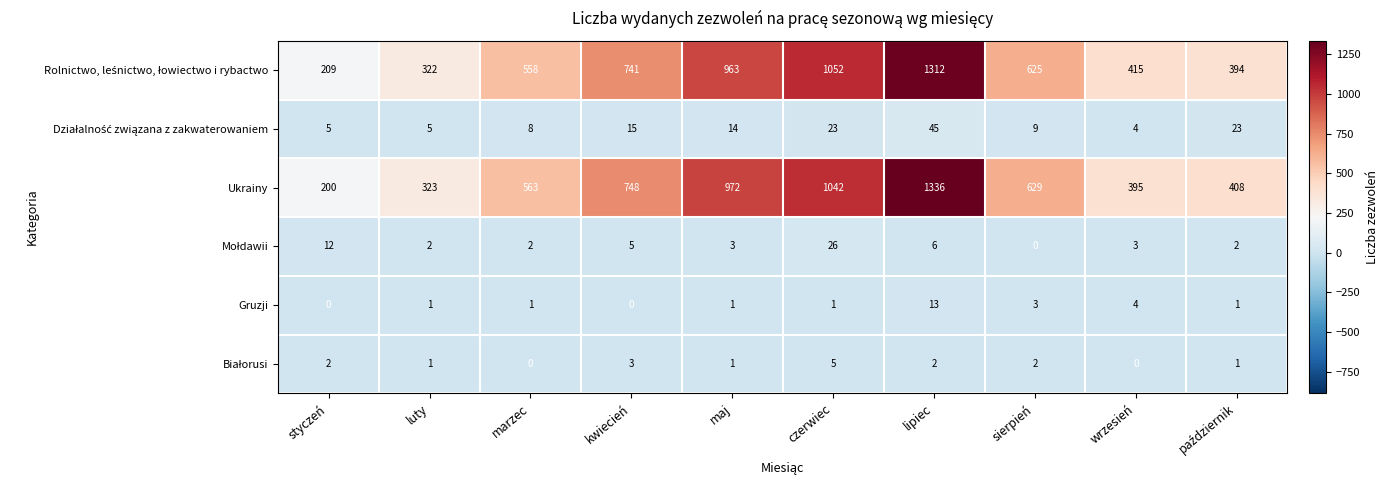

What is the sum of the Gruzji values at lipiec and kwiecień?

13